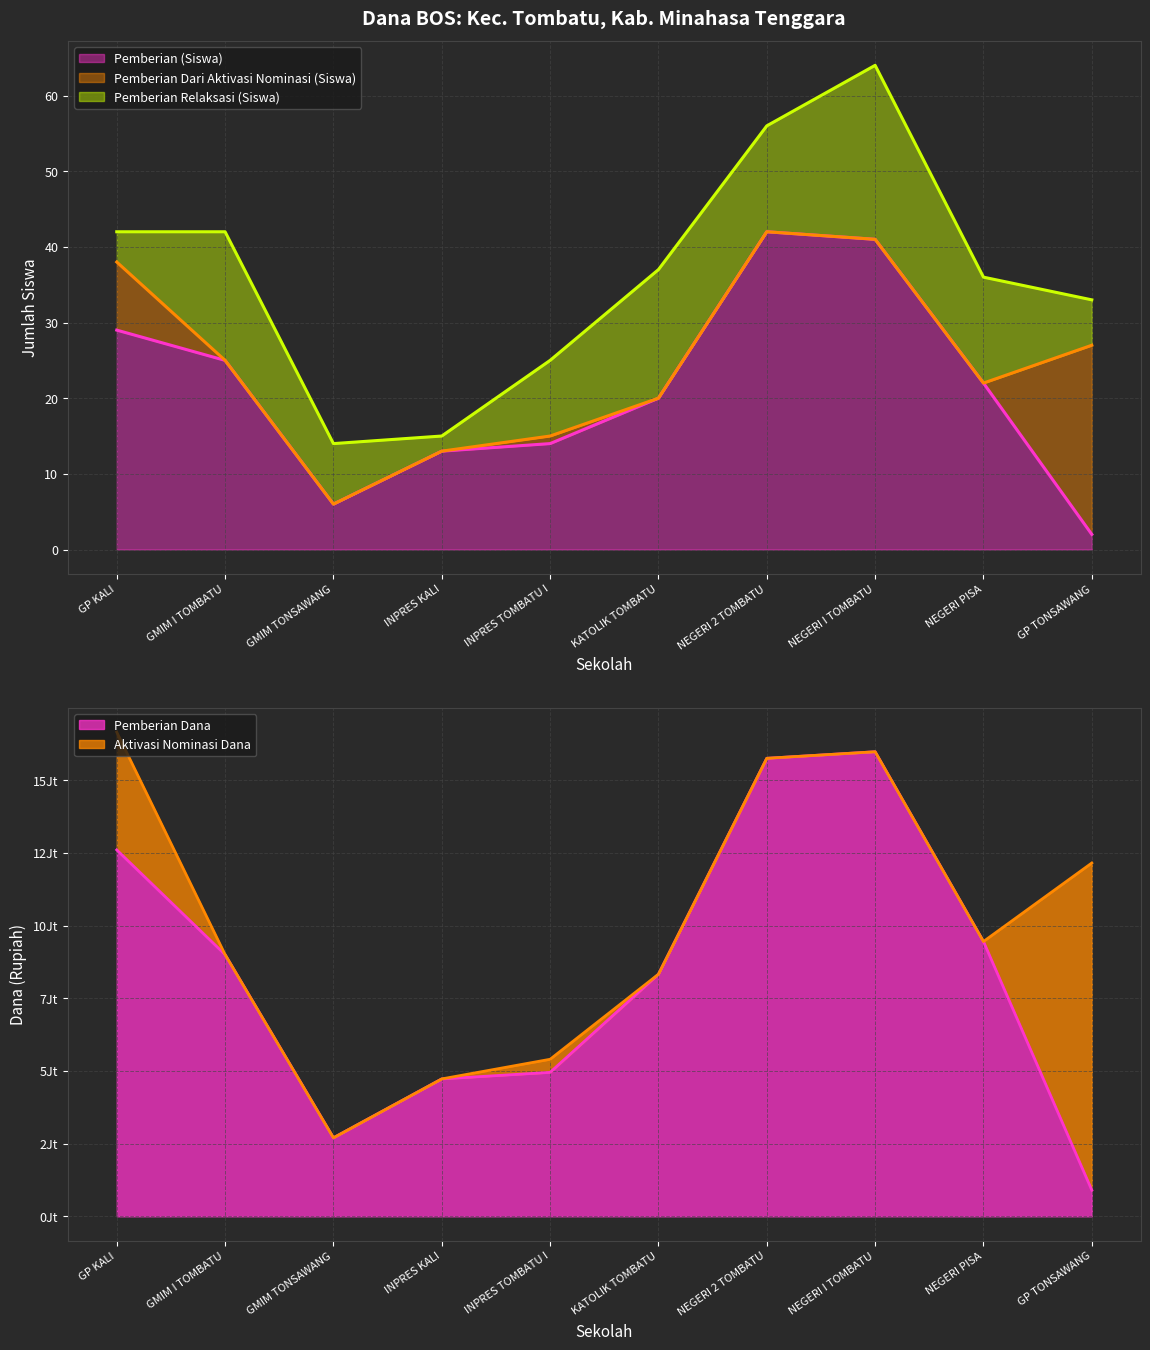

True or false: Pemberian Dari Aktivasi Nominasi (Siswa) and Pemberian Dana cross at least once.

False